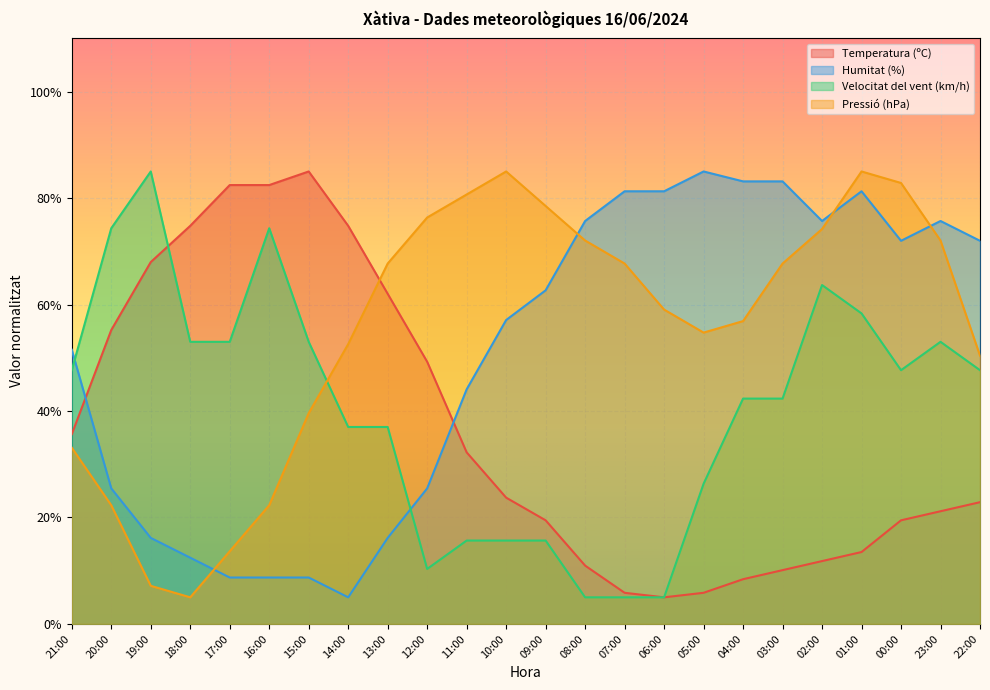

What is the value of the Temperatura (ºC) point at the 14th from the left?

11.0